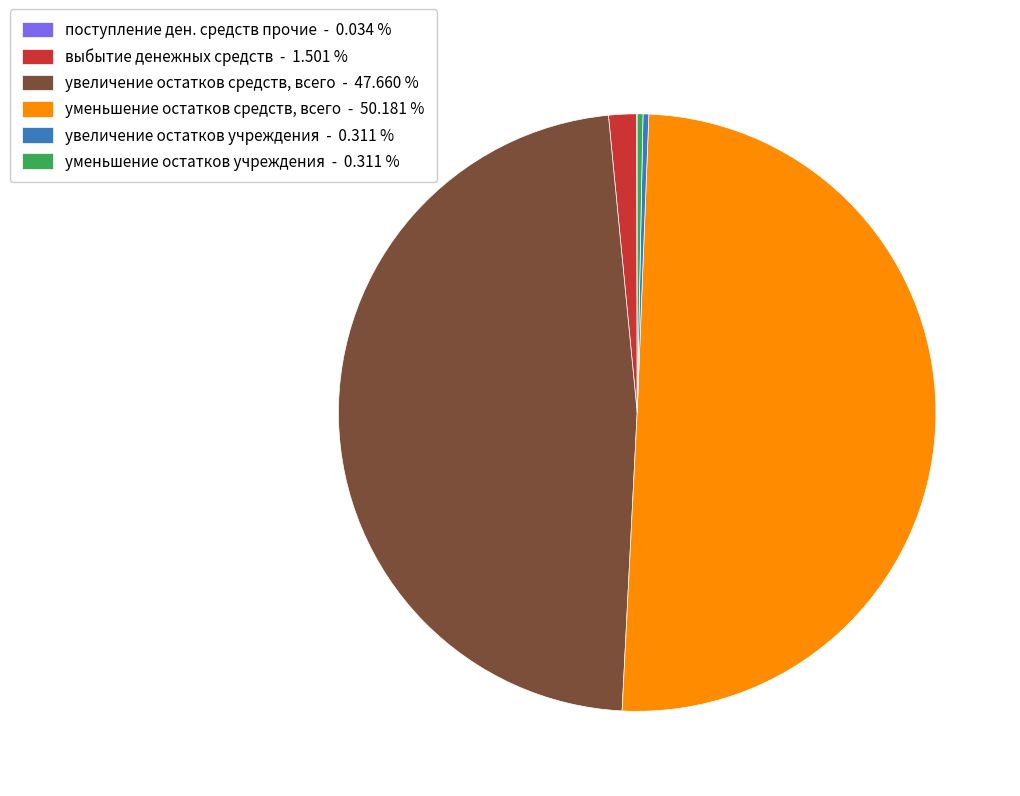

Which slice represents more than half of the pie?

уменьшение остатков средств, всего - 50.181 %